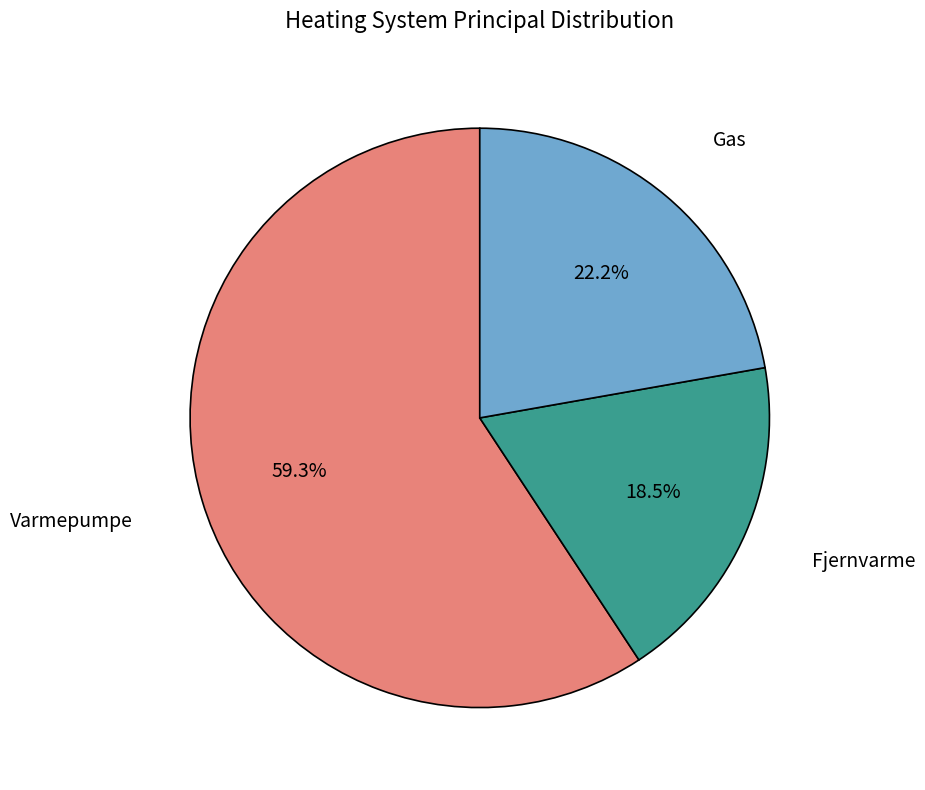

Is there any slice that represents more than half of the pie?

Yes